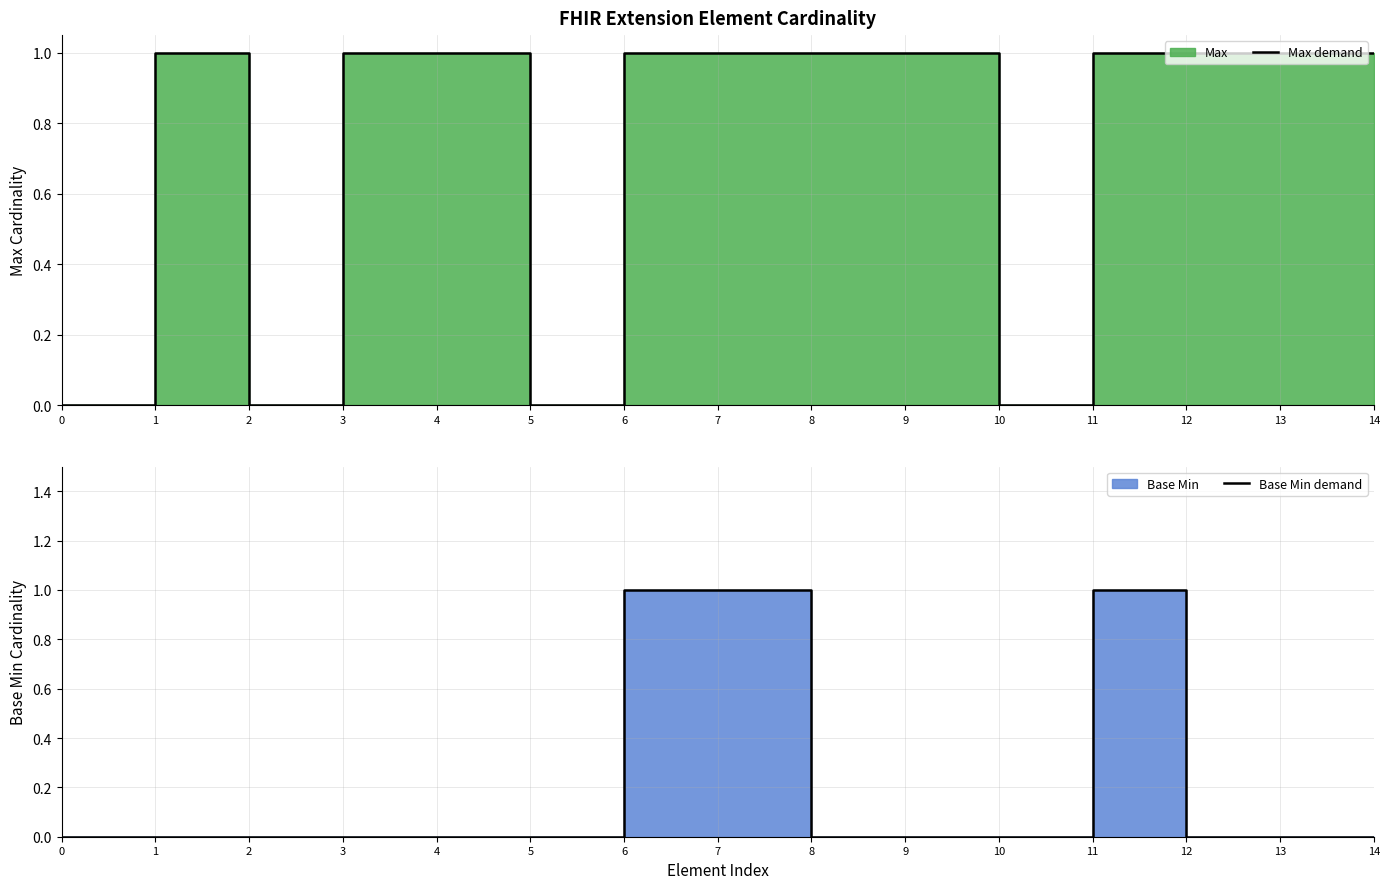

Reading left to right, extract all data points from this chart.

Max demand: 0=0	1=1	2=0	3=1	4=1	5=0	6=1	7=1	8=1	9=1	10=0	11=1	12=1	13=1	14=1
Base Min demand: 0=0	1=0	2=0	3=0	4=0	5=0	6=1	7=1	8=0	9=0	10=0	11=1	12=0	13=0	14=0